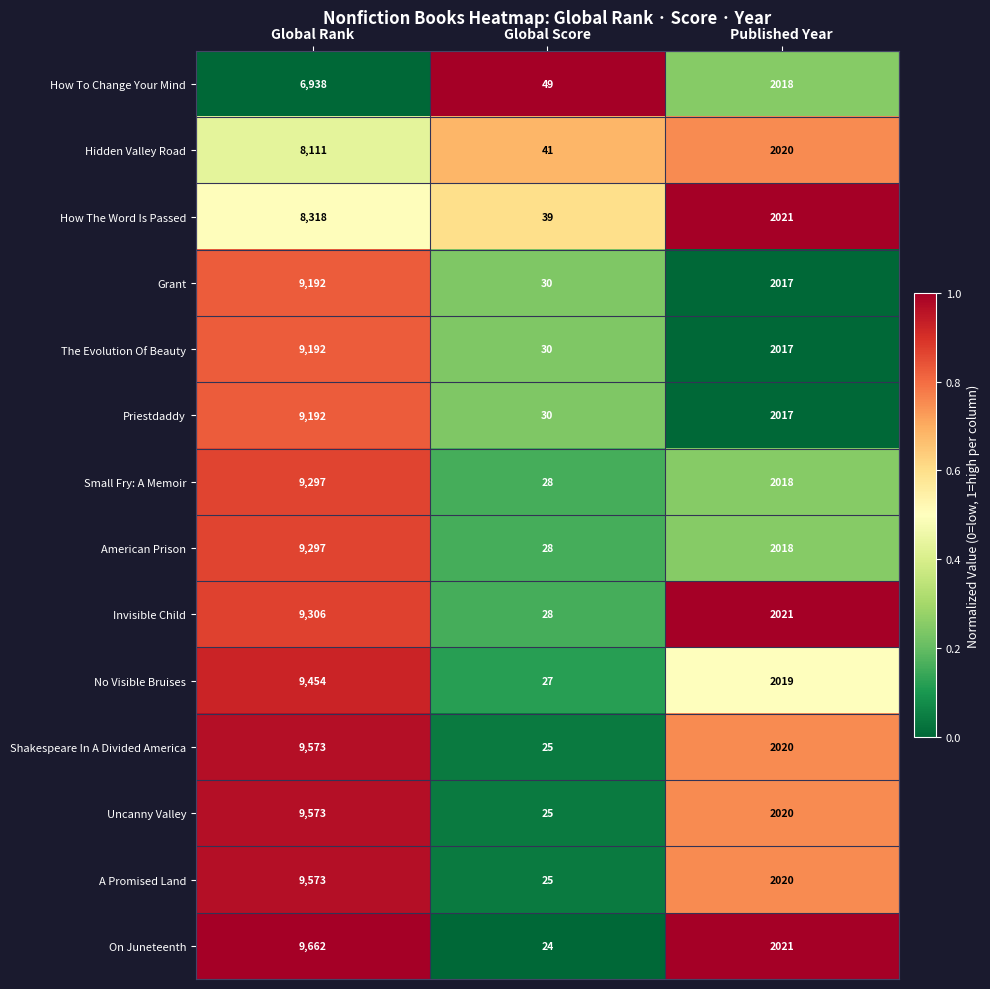

Is the value of On Juneteenth at Global Rank greater than the value of A Promised Land at Global Score?

Yes